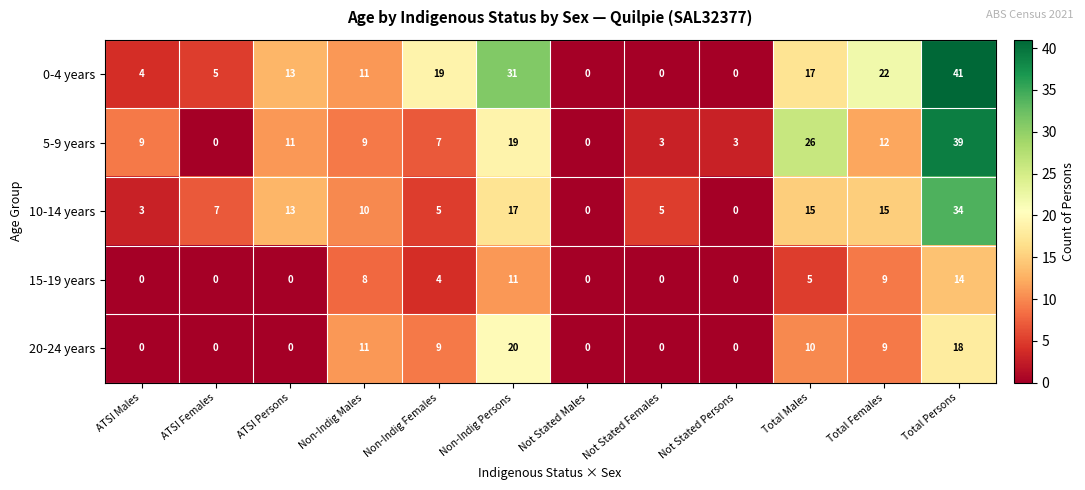

Is it true that 0-4 years equals 14 at Non-Indig Persons?

False